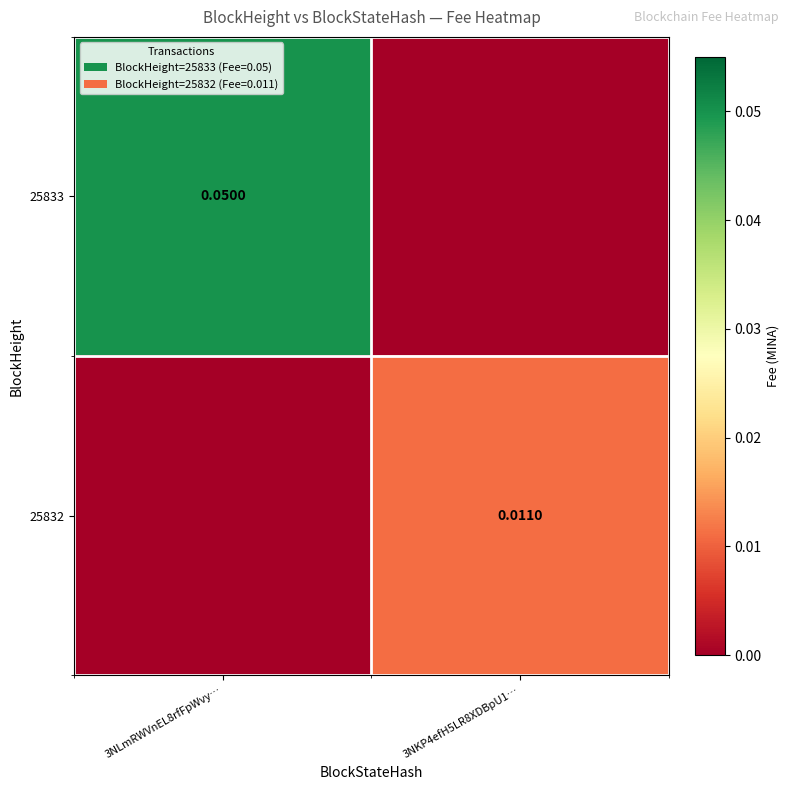

What is the spread (max minus min) of values at 3NLmRWVnEL8rfFpWvy…?

0.1